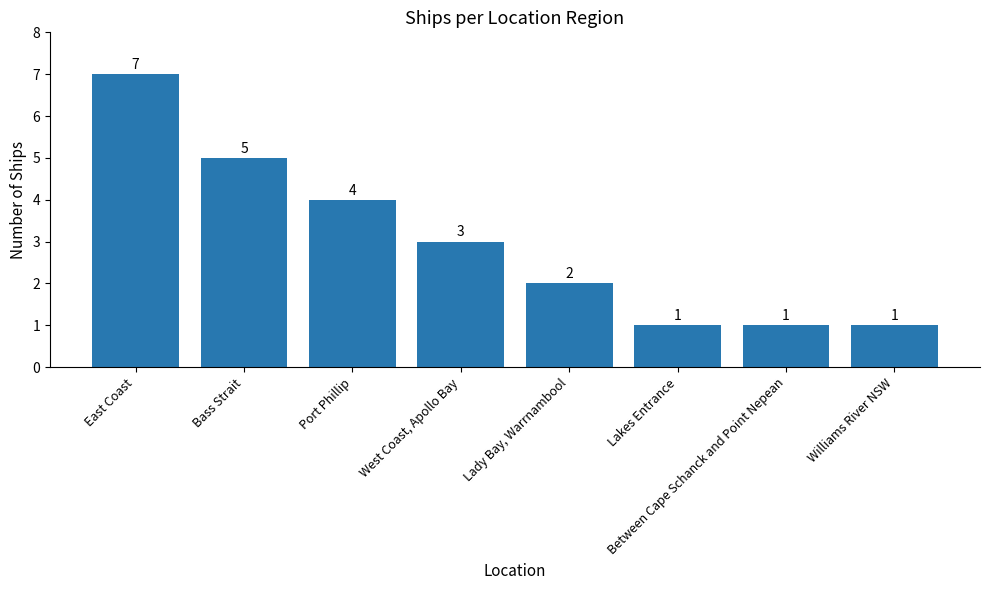

Reading left to right, what are all the values shown in this chart?

7	5	4	3	2	1	1	1